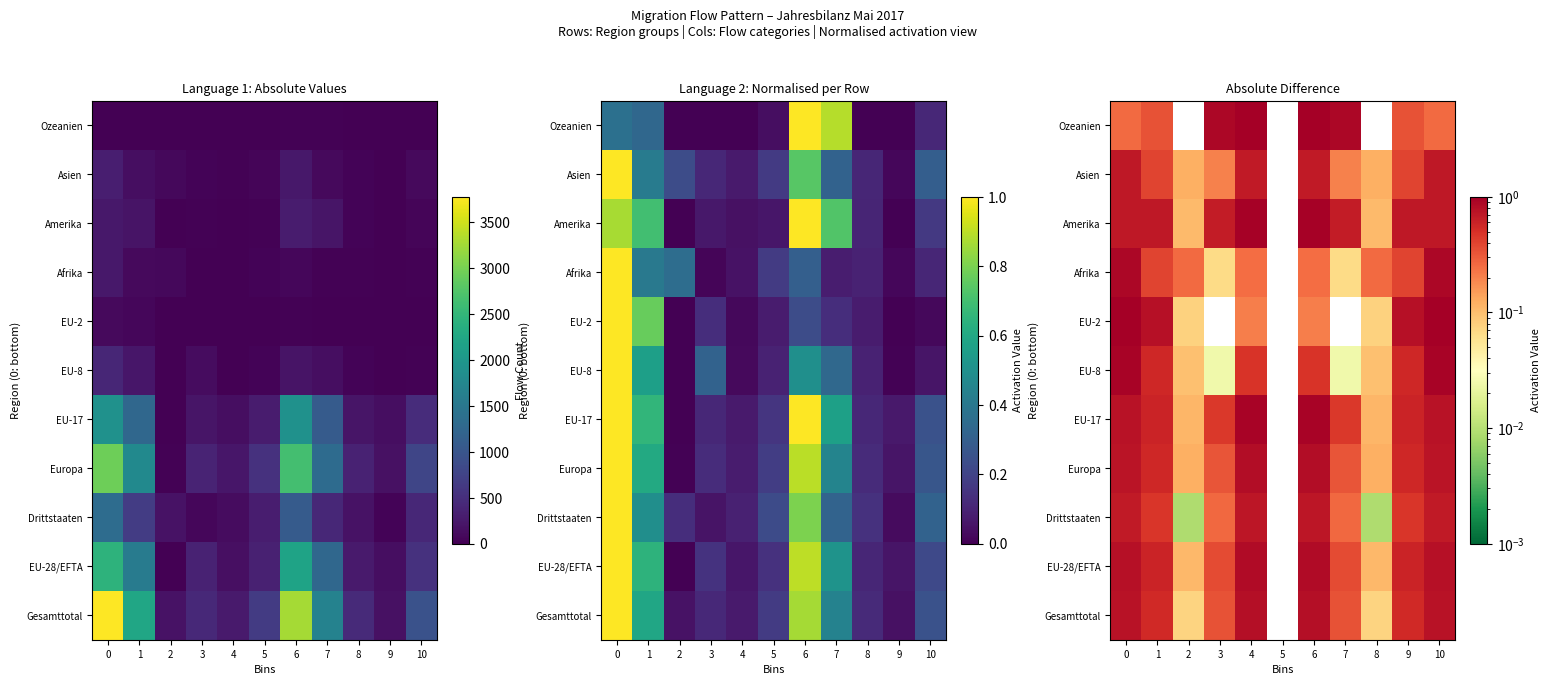

What is the difference between the highest and lowest values at 0?

0.7